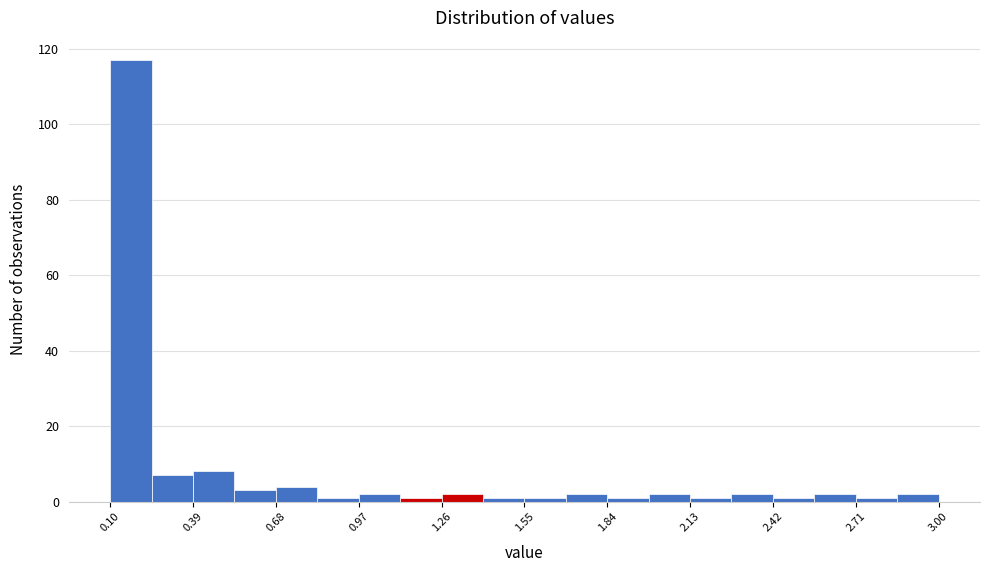

Around what value on the x-axis is the tallest bar? Give the approximate position of its centre, as read against the axis.

0.15